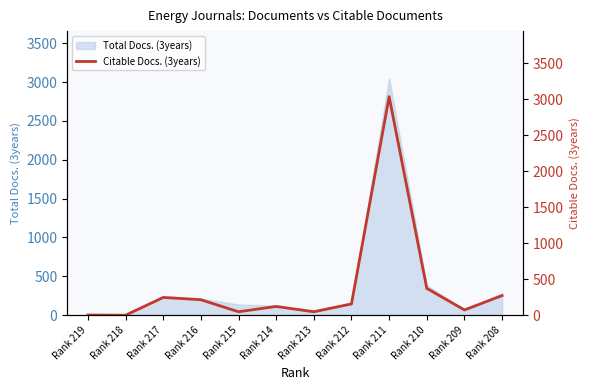

Rank the categories by value from highest to lowest.

Rank 211, Rank 210, Rank 208, Rank 217, Rank 216, Rank 212, Rank 214, Rank 209, Rank 215, Rank 213, Rank 219, Rank 218